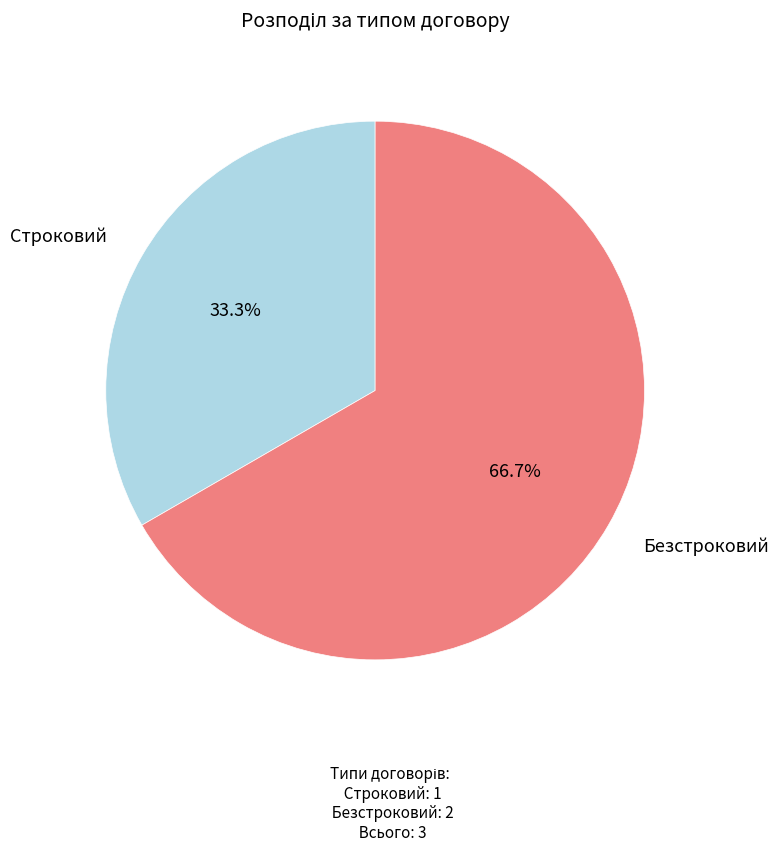

Which category has the biggest portion of the pie?

Безстроковий